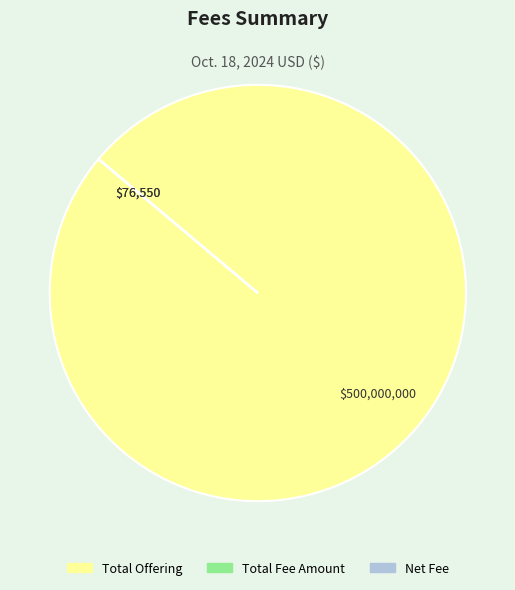

What is the largest slice in the pie chart?

Total Offering